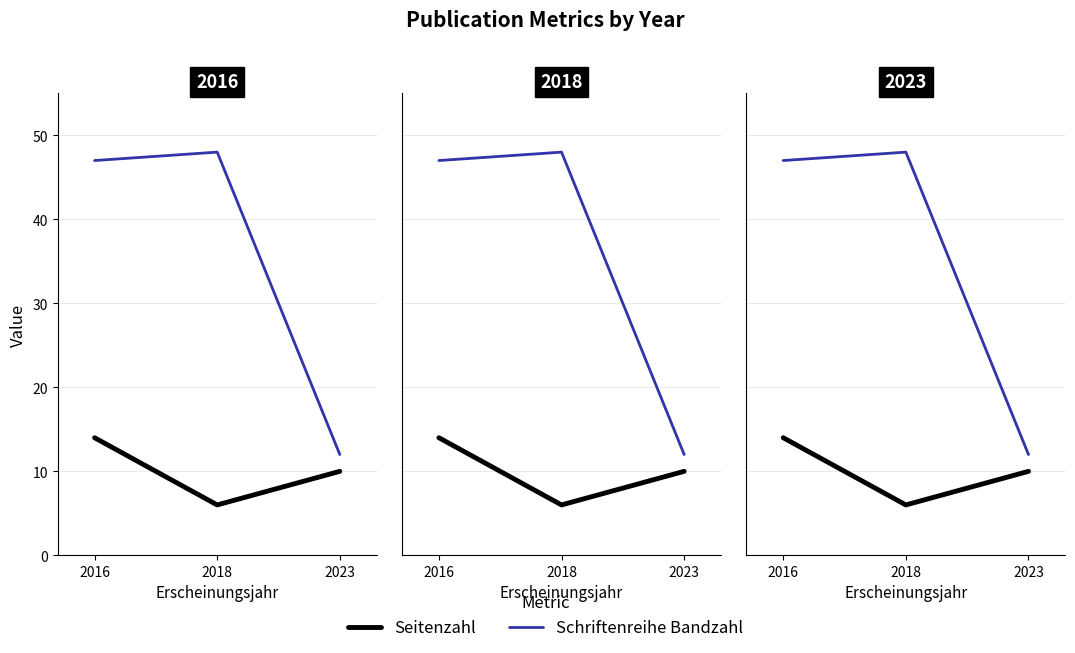

Between 2016 and 2023, which is larger?

2016